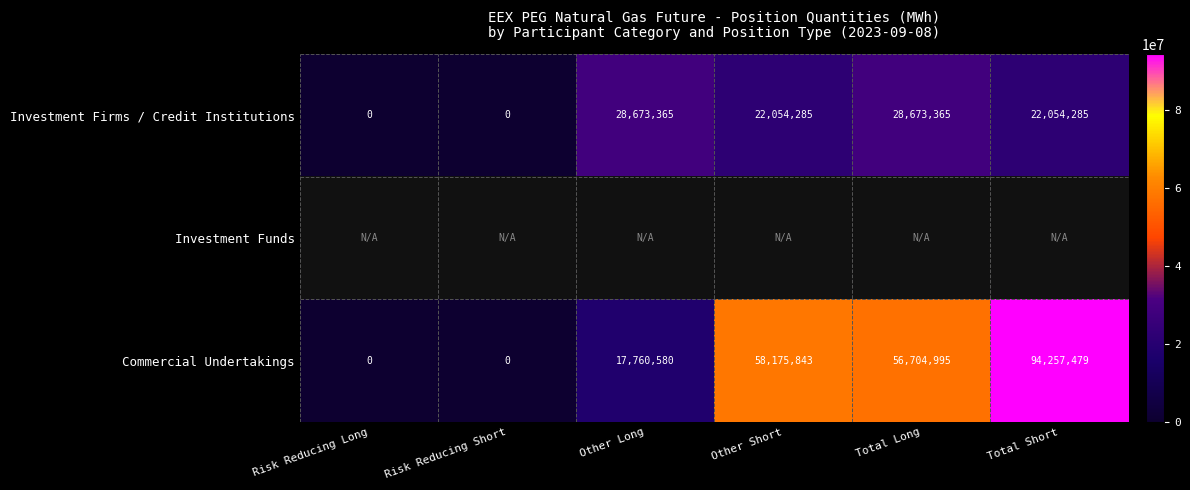

Is the value of Investment Firms / Credit Institutions at Other Long greater than the value of Commercial Undertakings at Risk Reducing Long?

Yes